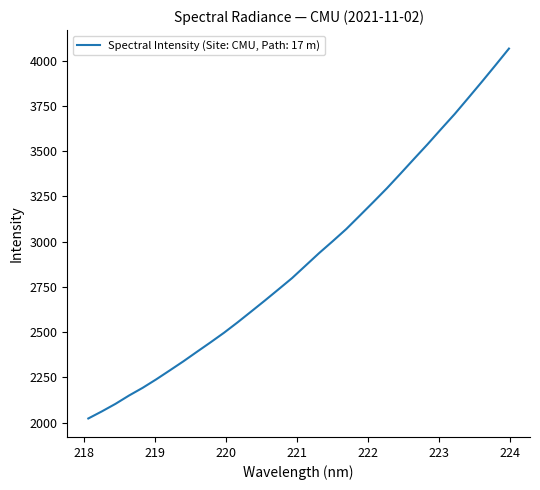

What is the smallest value displayed?

2022.3